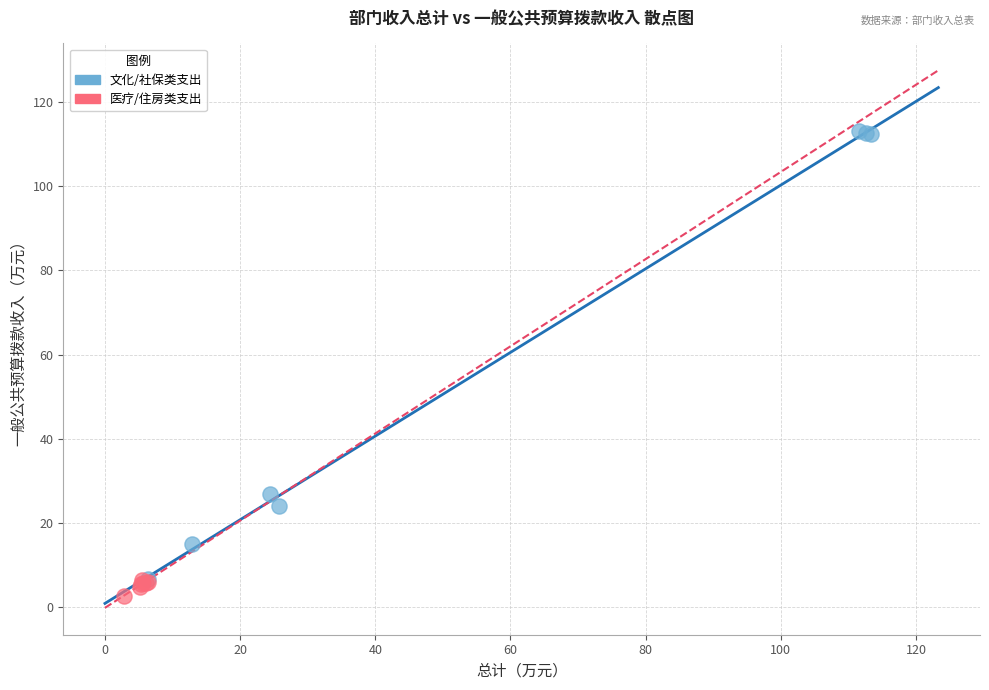

Which series reaches the maximum Y coordinate?

文化/社保类支出